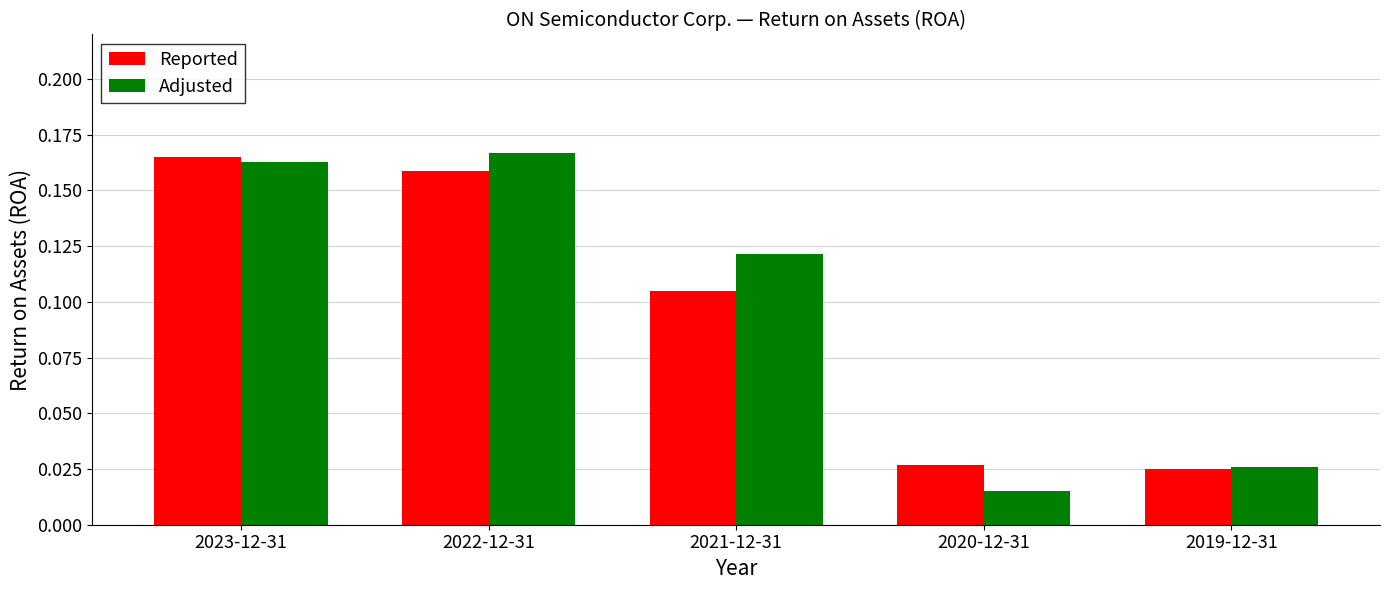

The value of Adjusted at 2022-12-31 is 0.3. True or false?

False